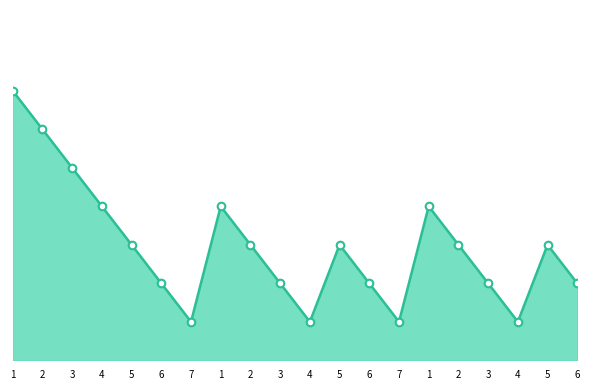

What is the ratio of the value at 2 to the value at 5?

2.0